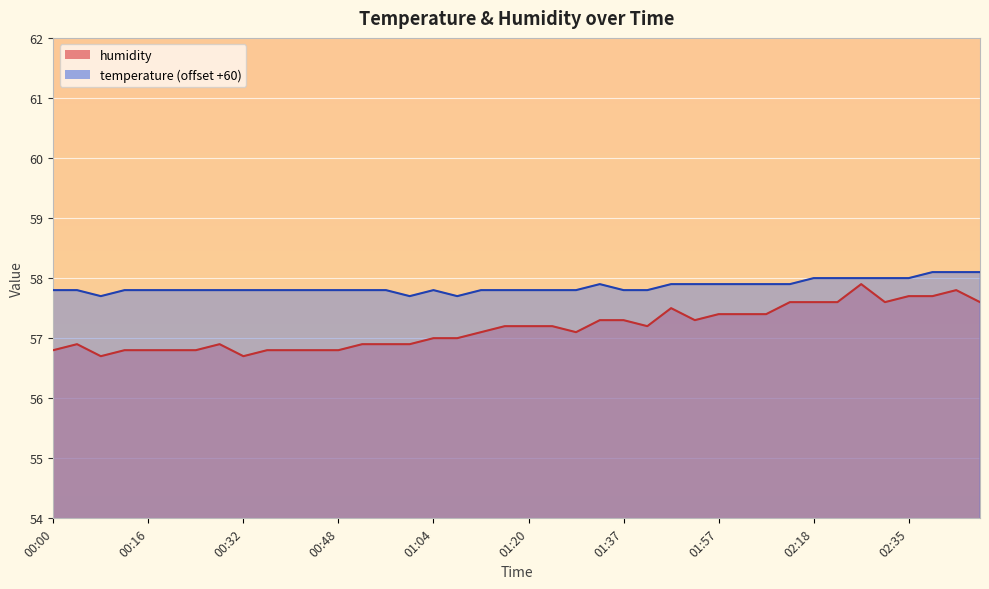

How many lines are shown in the chart?

2